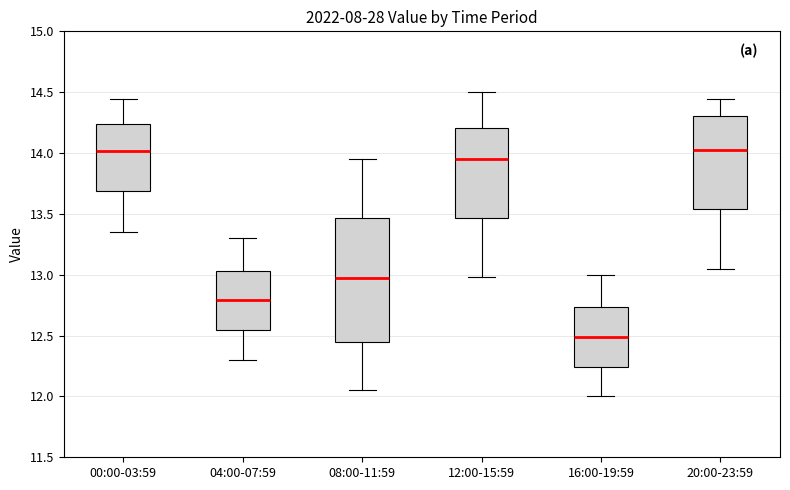

Which box has the lowest median line?

16:00-19:59